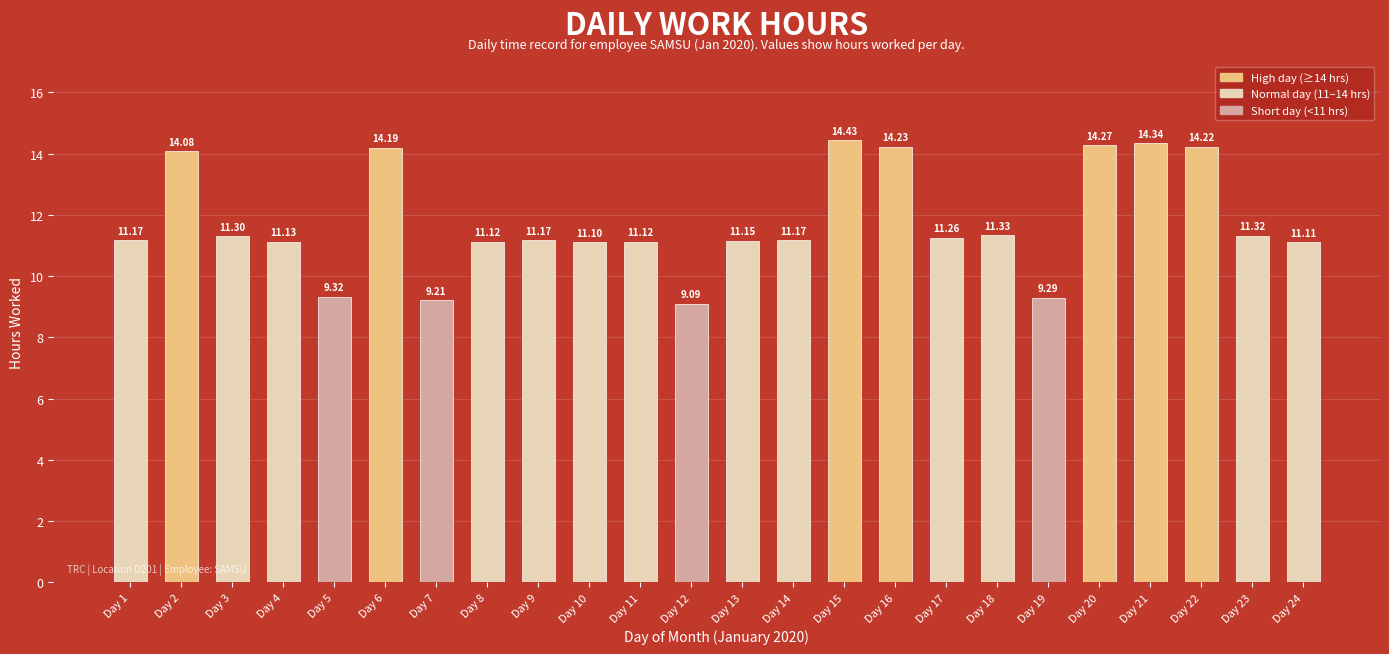

How many values are below 11?

4